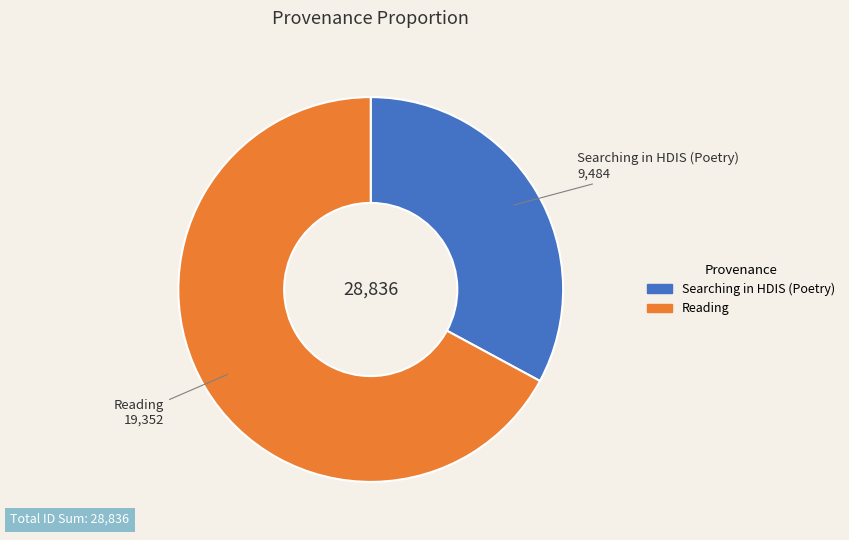

What is the ratio of the value at Searching in HDIS (Poetry) to the value at Reading?

0.5